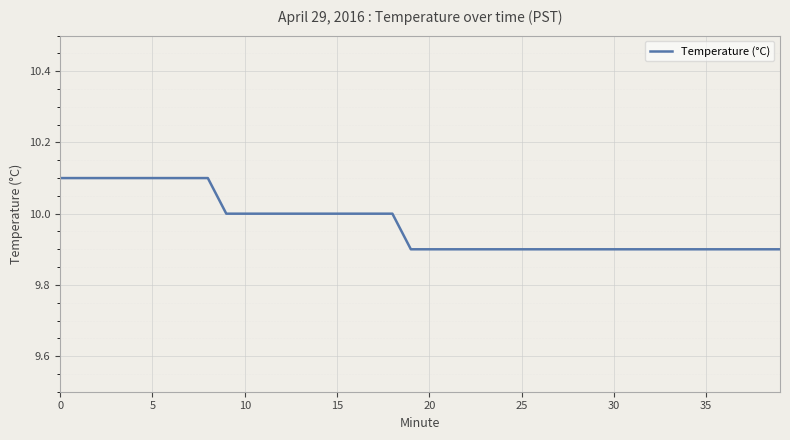

How many distinct data groups are displayed?

1